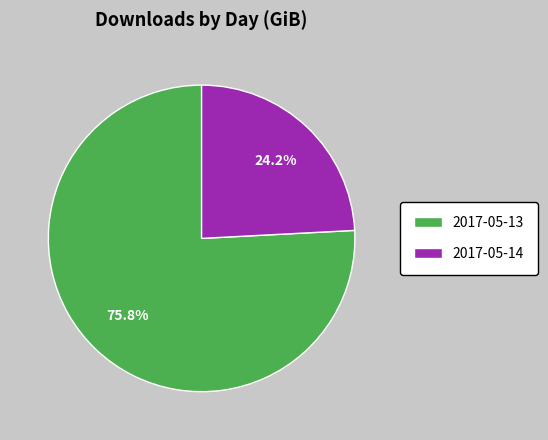

How many segments does this pie chart have?

2